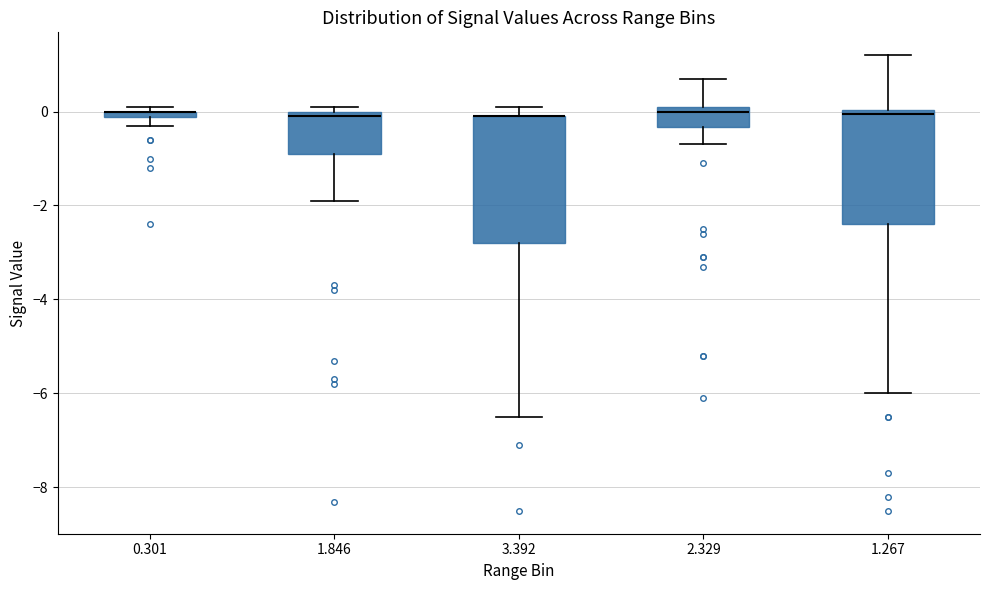

Where is the lower edge of the box at x = 3.392 on the y-axis? The values are not printed on the chart, so give them approximately, as read against the axis.

-2.8